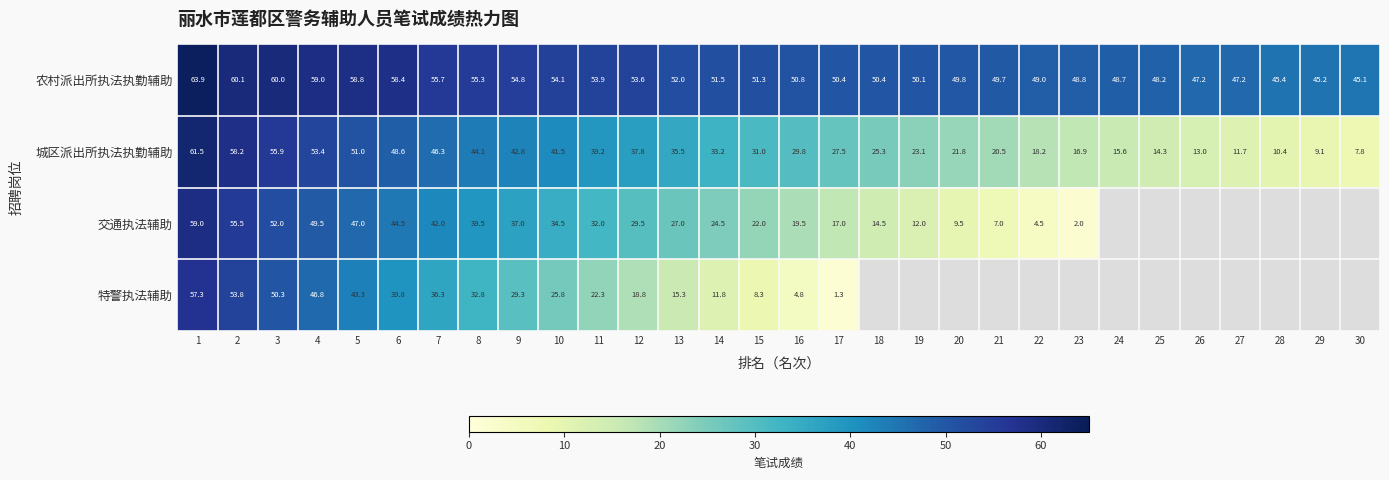

Rank the series at 15 from highest to lowest value.

农村派出所执法执勤辅助, 城区派出所执法执勤辅助, 交通执法辅助, 特警执法辅助